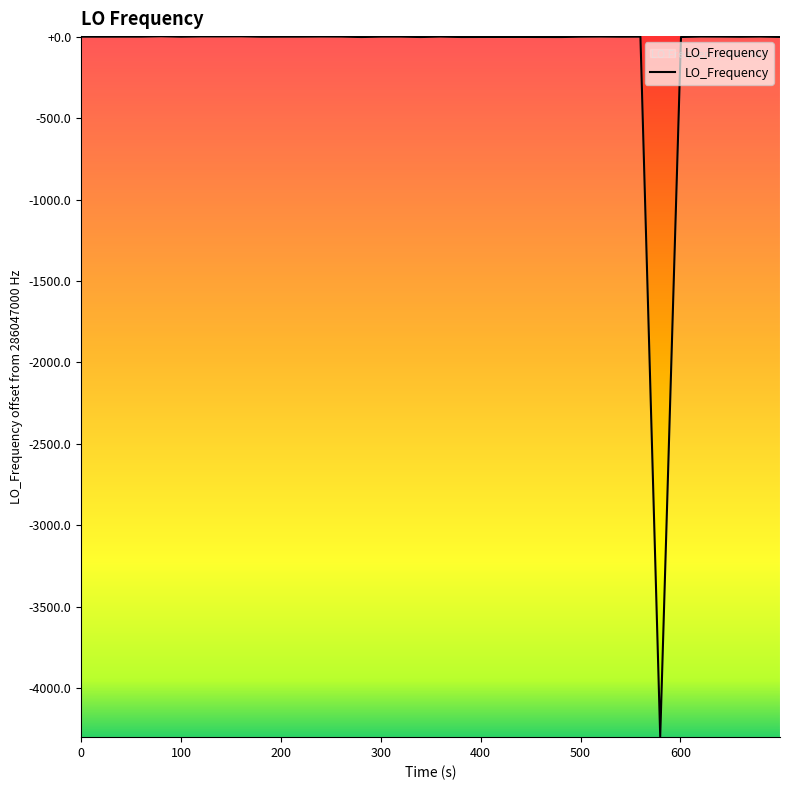

Is this an area chart (filled region under the line)?

Yes